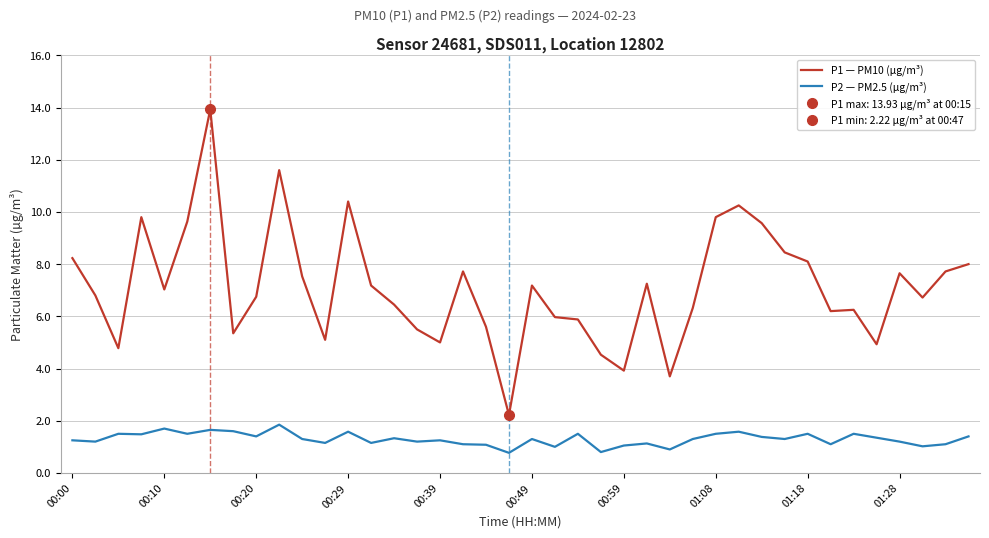

What is the minimum value for P1 — PM10 (µg/m³)?

2.2